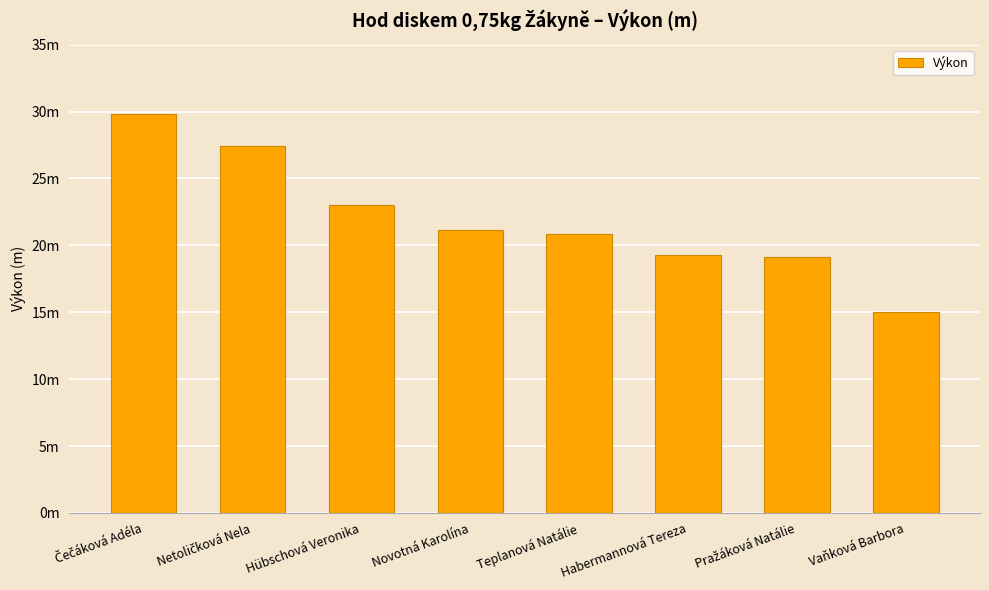

Are the bars grouped side by side (vs. stacked)?

No